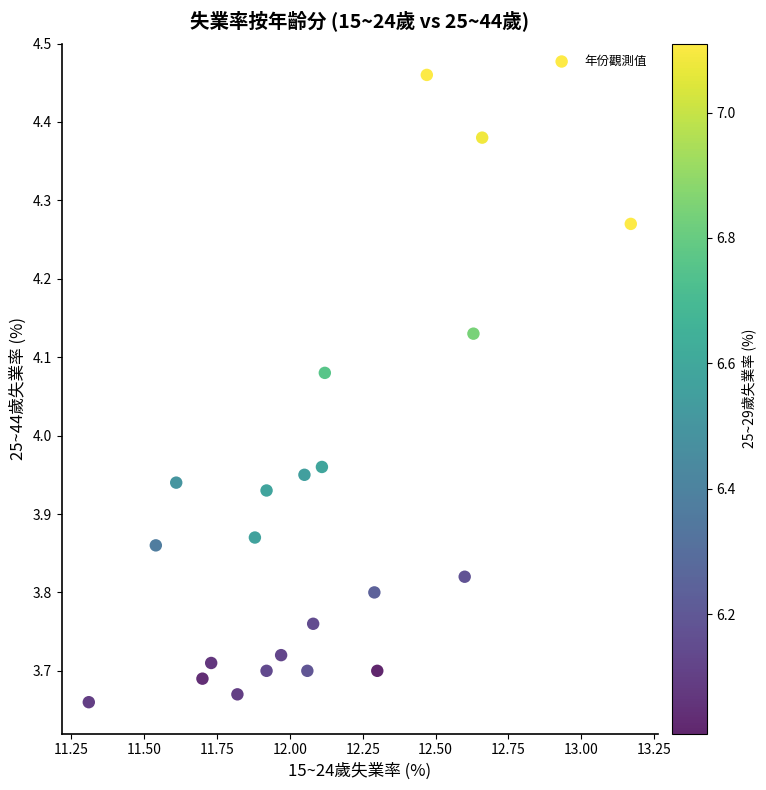

What is the range of Y values (max minus min)?

0.8